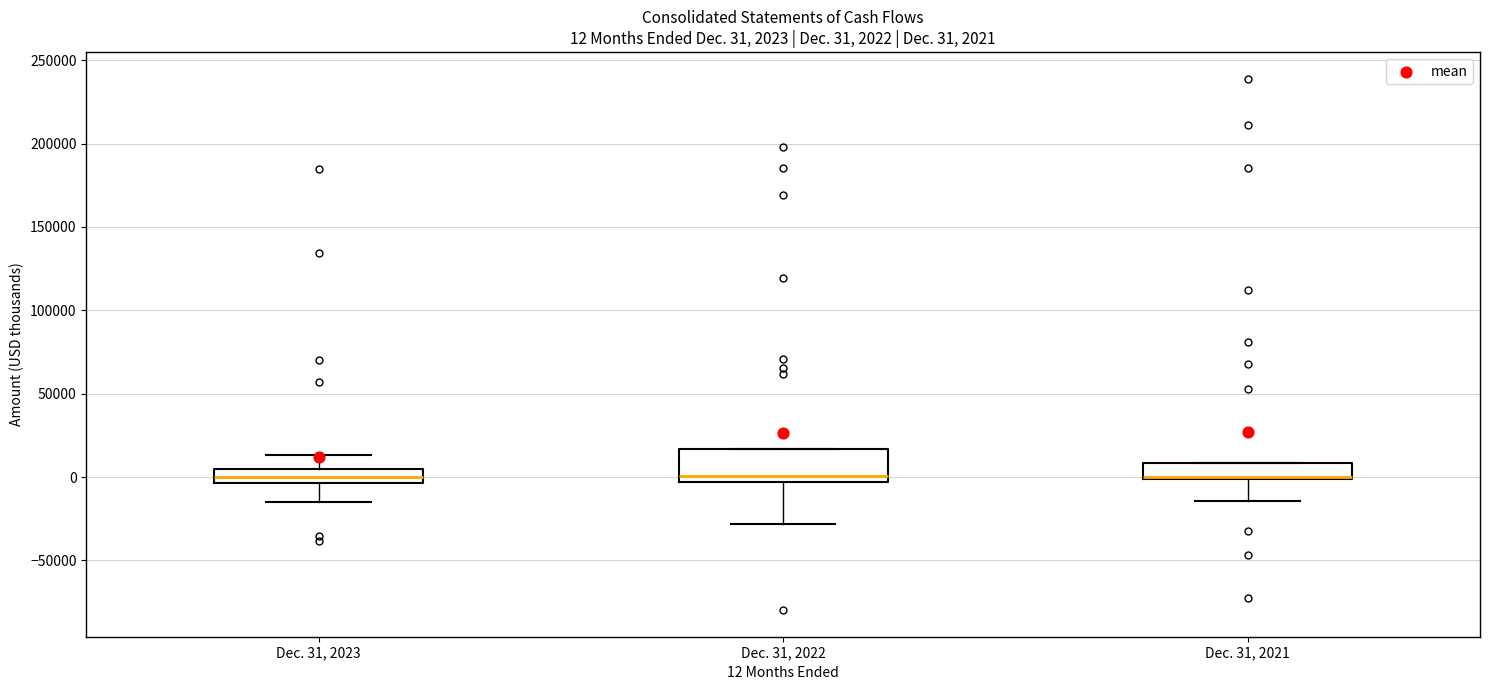

Which box is the tallest, from its lower edge to its upper edge?

Dec. 31, 2022